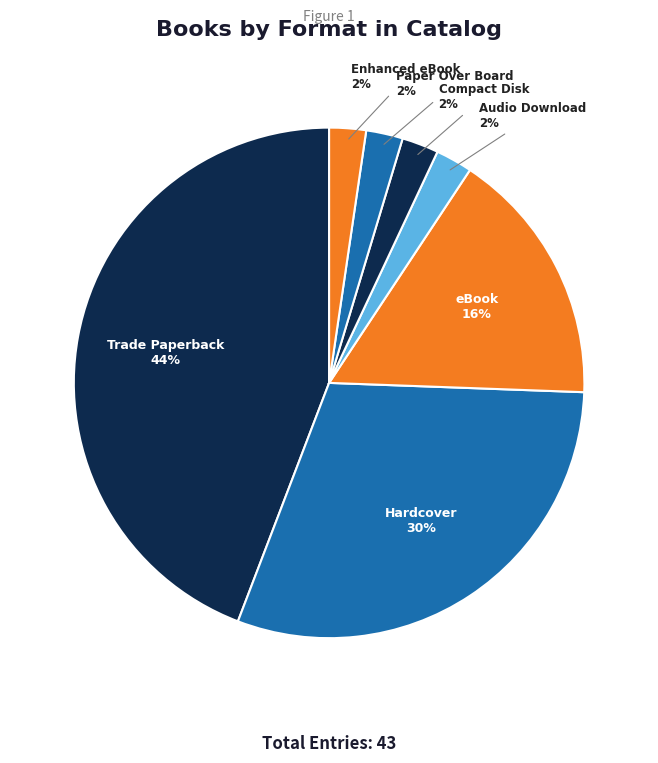

Is it true that Audio Download is 19% of the pie?

False